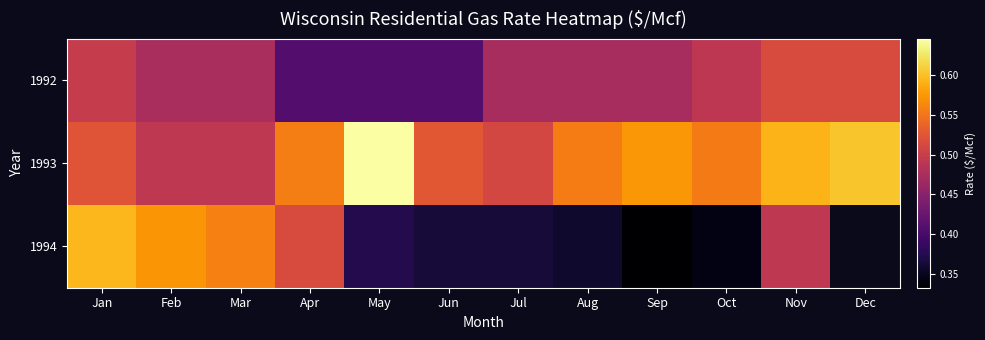

Rank the series at Jan from highest to lowest value.

1994, 1993, 1992